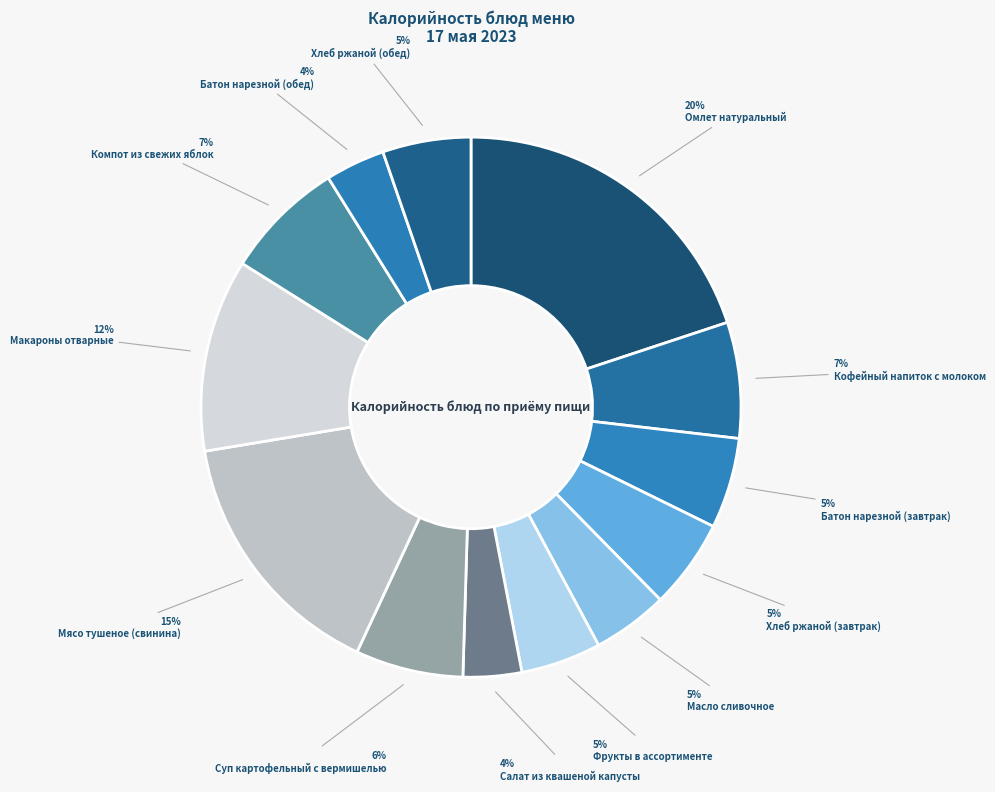

To the nearest percent, what is the average slice percentage?

8%